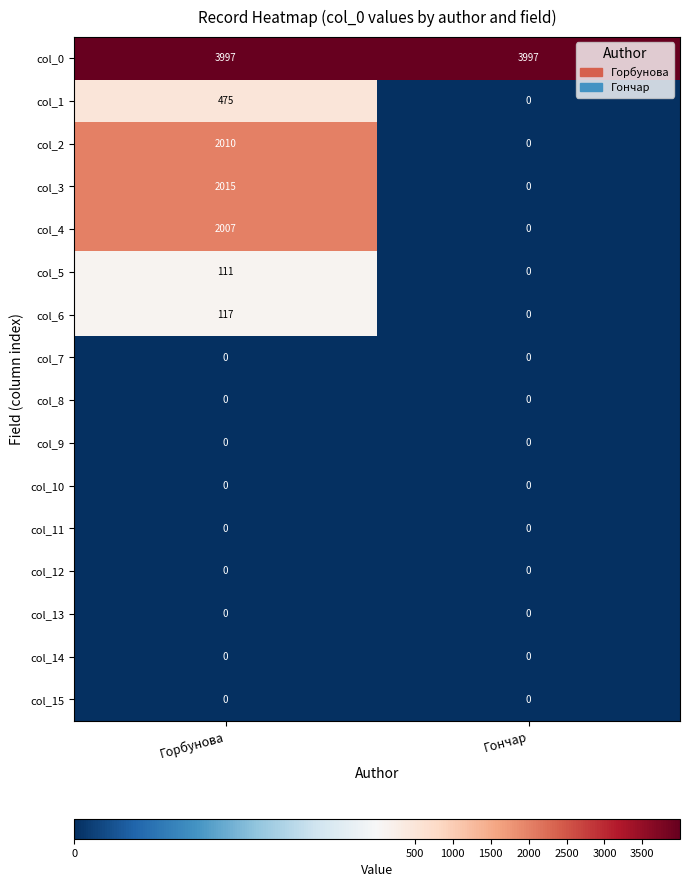

Which category has the highest value in the col_3 series?

Горбунова